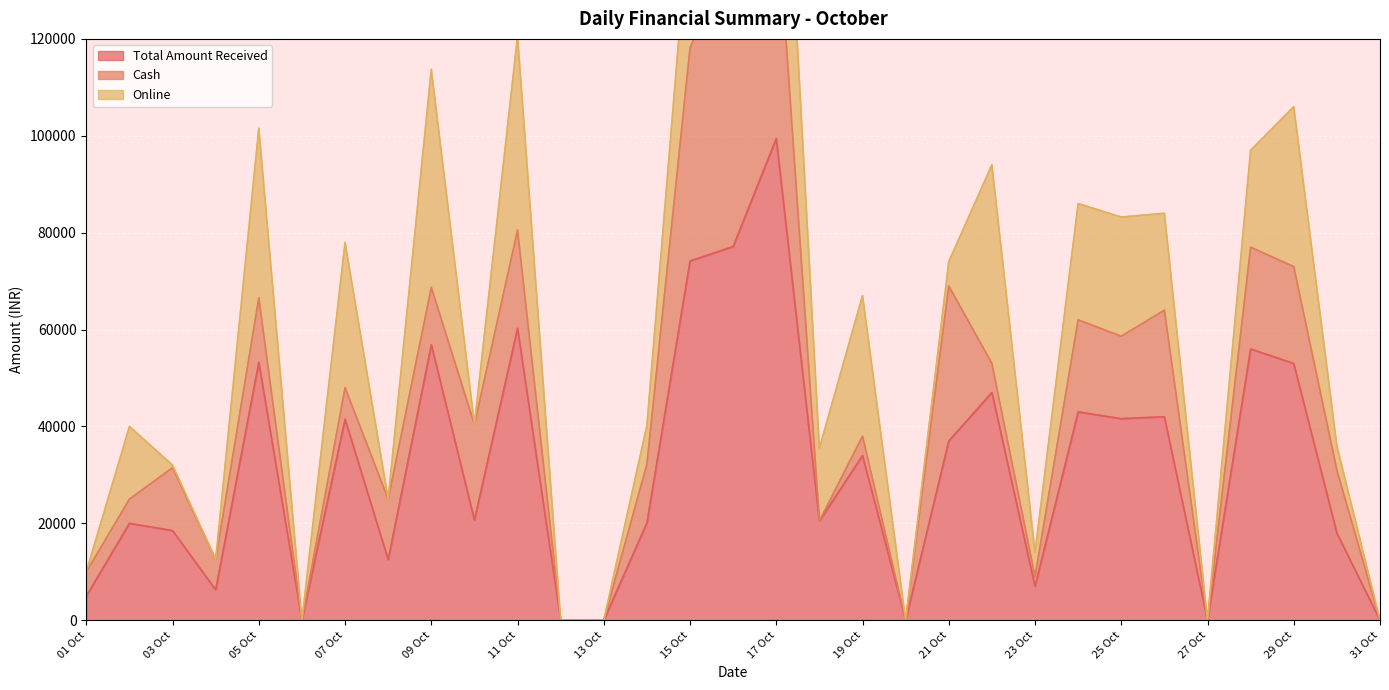

True or false: Cash and Total Amount Received intersect in this chart.

False